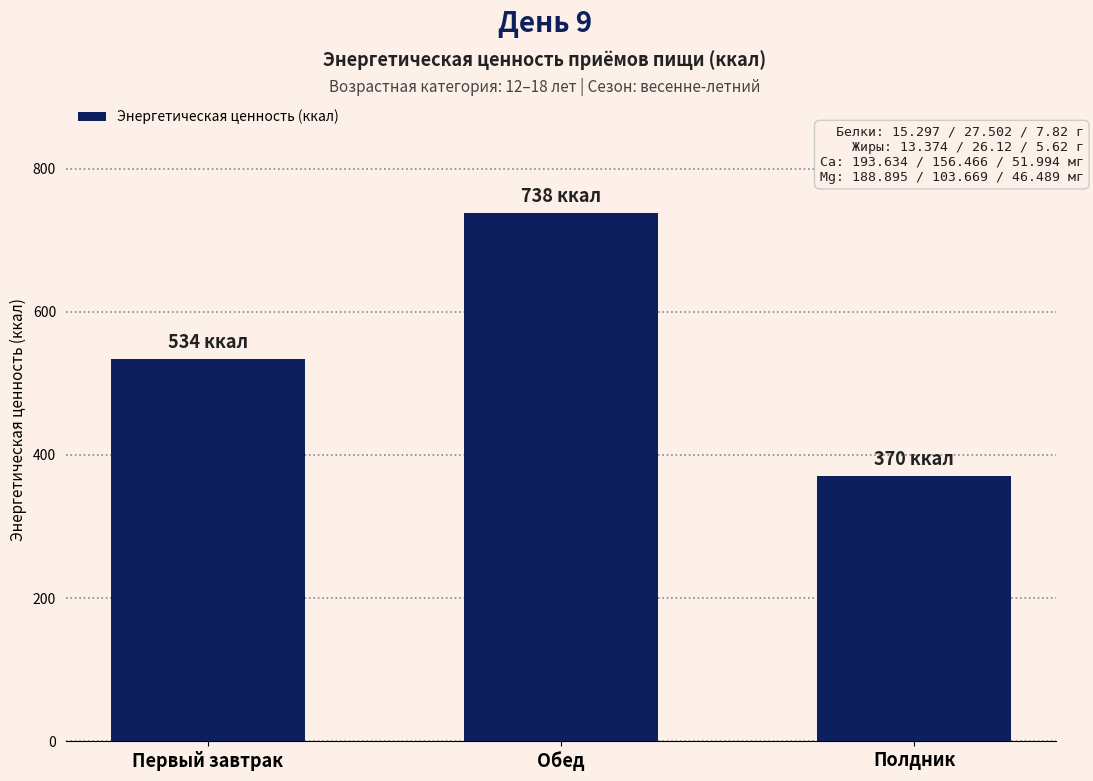

Which has a higher value, Полдник or Обед?

Обед